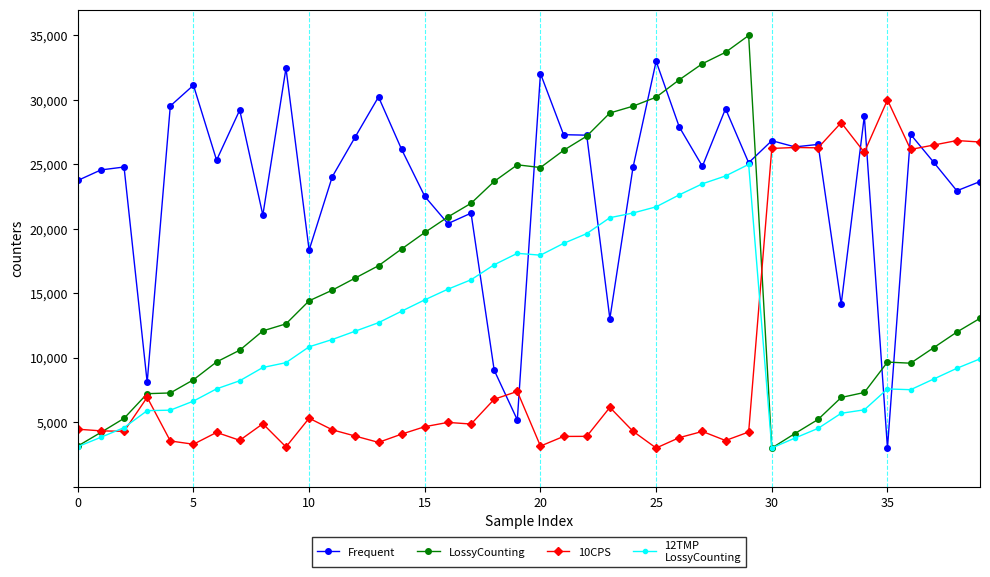

What is the maximum value shown in the chart?

35000.0